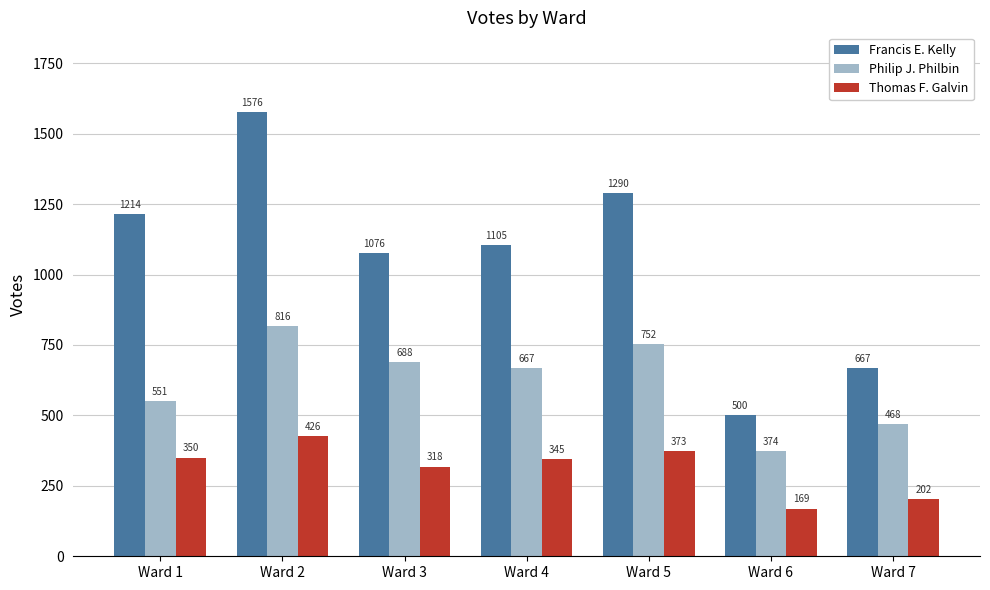

The value of Francis E. Kelly at Ward 5 is 739. True or false?

False